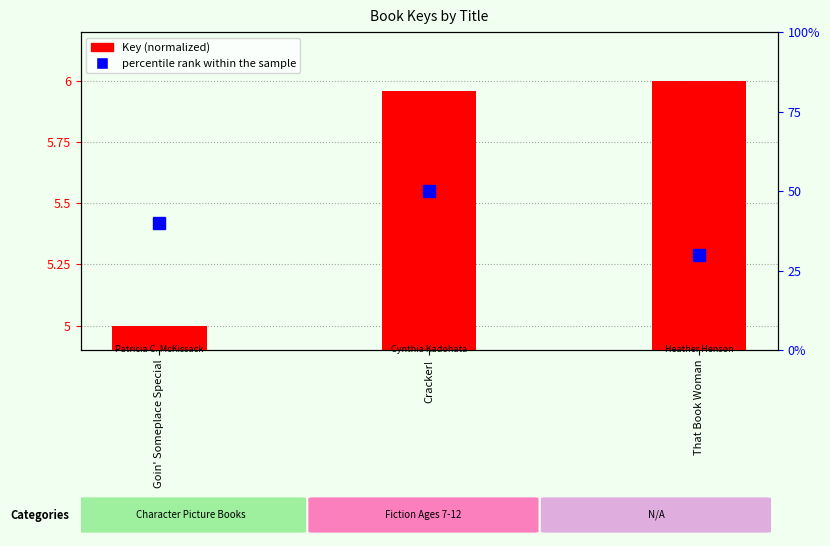

What is the difference between the maximum and minimum values?

1.0